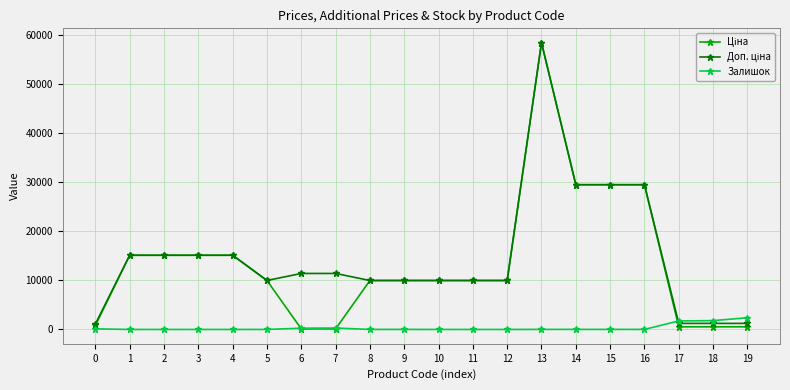

At how many categories does at least one series exceed 31259?

1